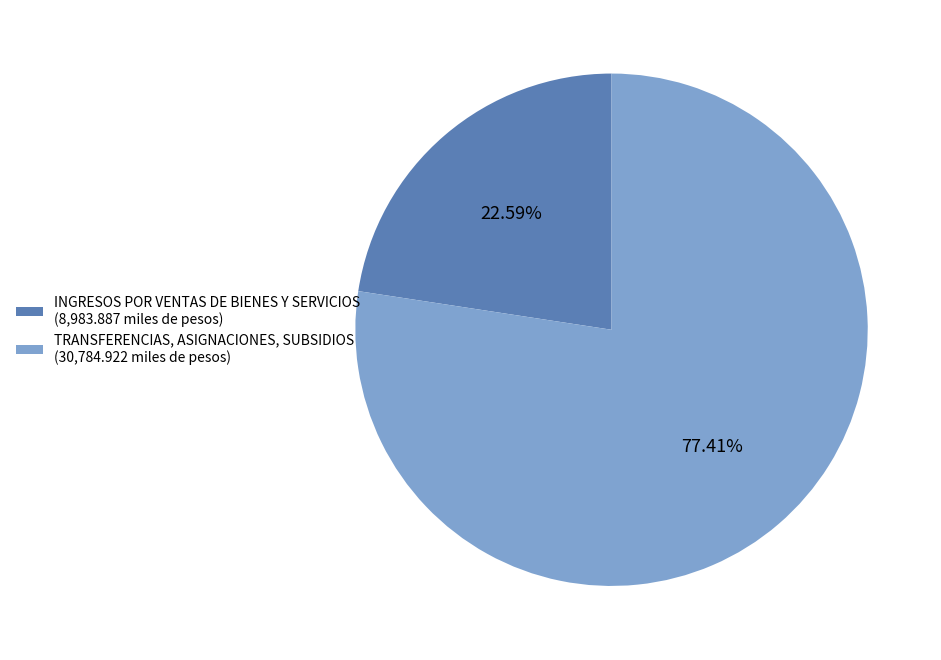

What percentage is the TRANSFERENCIAS, ASIGNACIONES, SUBSIDIOS slice, to the nearest percent?

77%